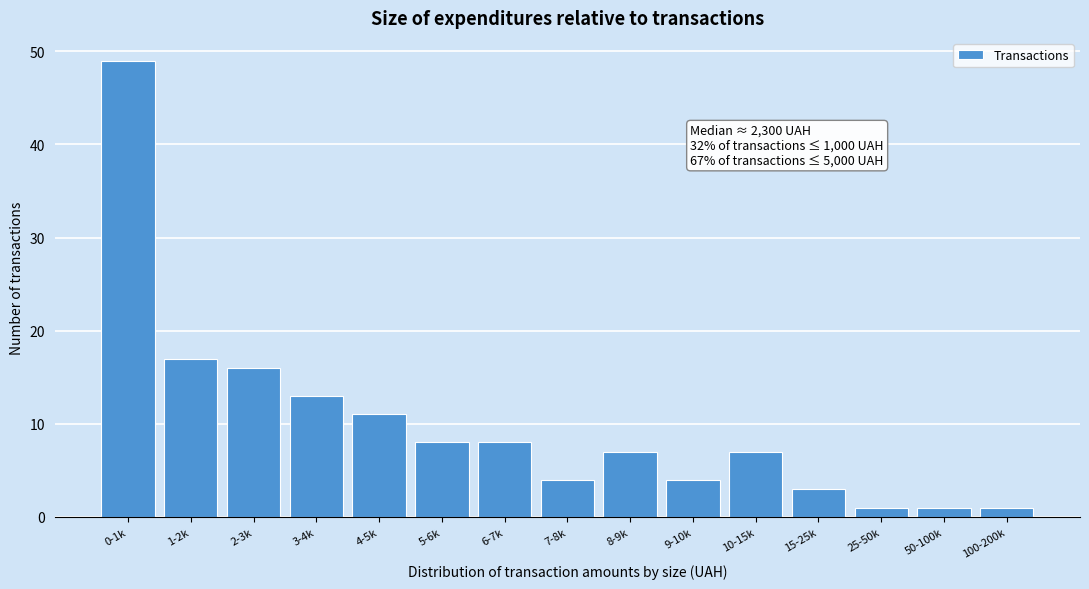

Reading left to right, extract all data points from this chart.

0-1k=49	1-2k=17	2-3k=16	3-4k=13	4-5k=11	5-6k=8	6-7k=8	7-8k=4	8-9k=7	9-10k=4	10-15k=7	15-25k=3	25-50k=1	50-100k=1	100-200k=1